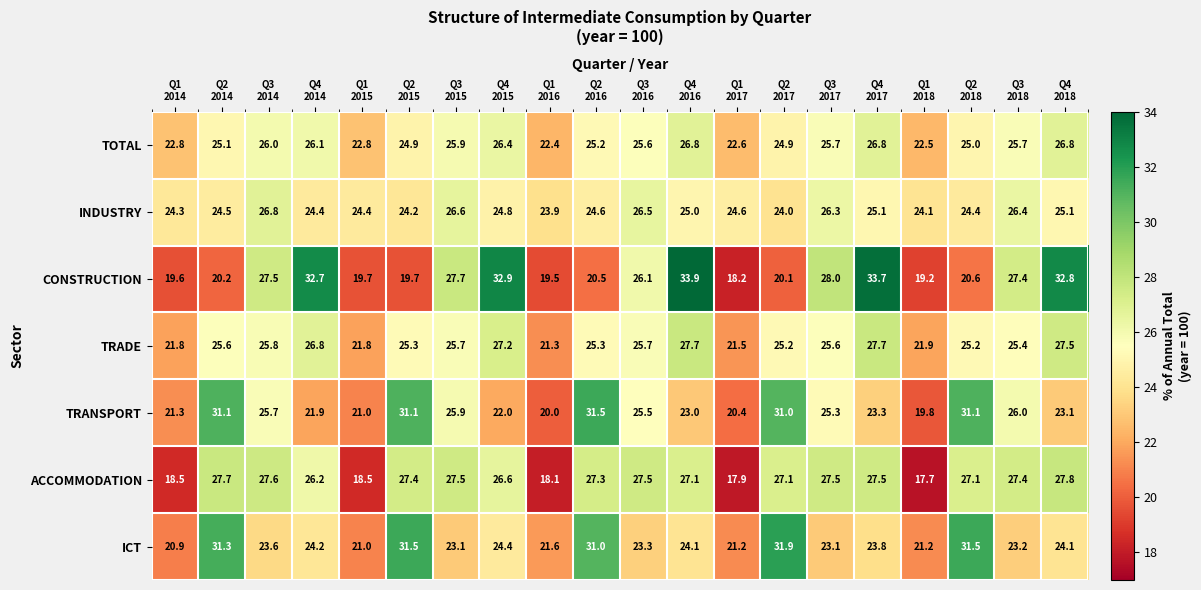

Which series has the largest range (max minus min)?

CONSTRUCTION